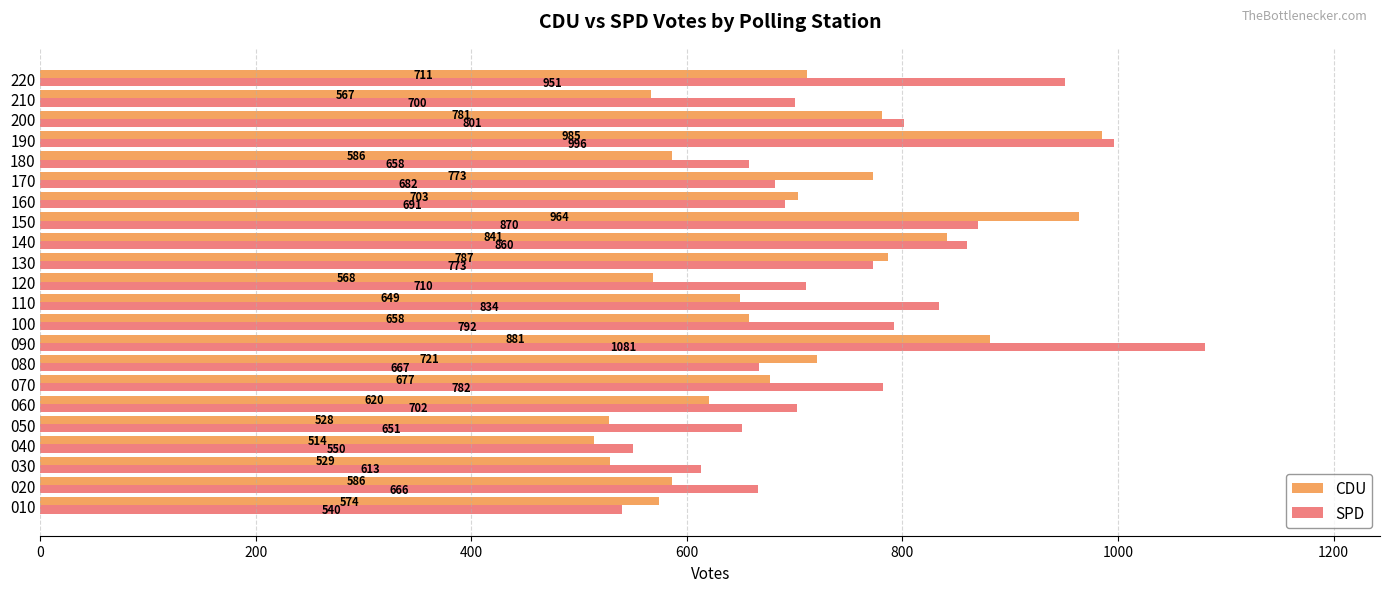

Rank the categories by SPD value from lowest to highest.

010, 040, 030, 050, 180, 020, 080, 170, 160, 210, 060, 120, 130, 070, 100, 200, 110, 140, 150, 220, 190, 090